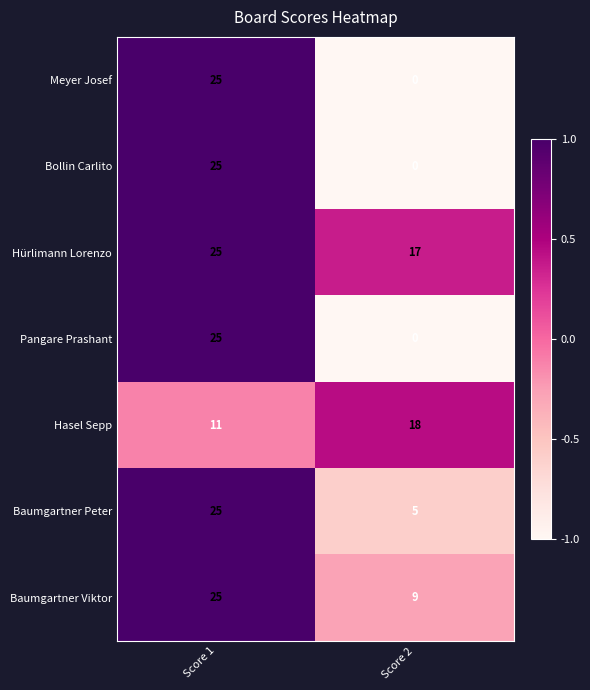

Reading left to right, extract all data points from this chart.

Meyer Josef: Score 1=25	Score 2=0
Bollin Carlito: Score 1=25	Score 2=0
Hürlimann Lorenzo: Score 1=25	Score 2=17
Pangare Prashant: Score 1=25	Score 2=0
Hasel Sepp: Score 1=11	Score 2=18
Baumgartner Peter: Score 1=25	Score 2=5
Baumgartner Viktor: Score 1=25	Score 2=9